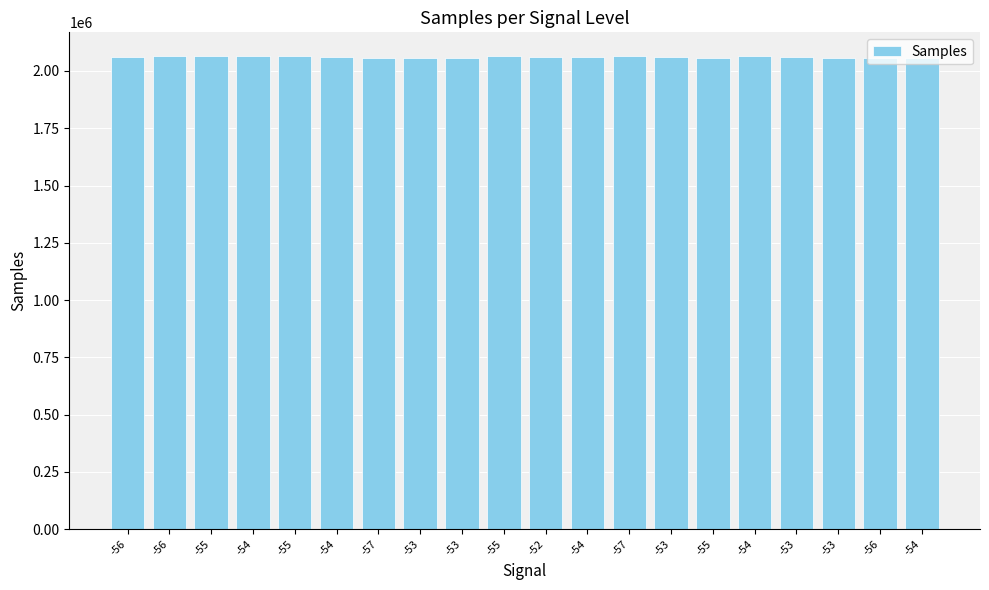

The chart shows a value of 1174559 at -53. True or false?

False